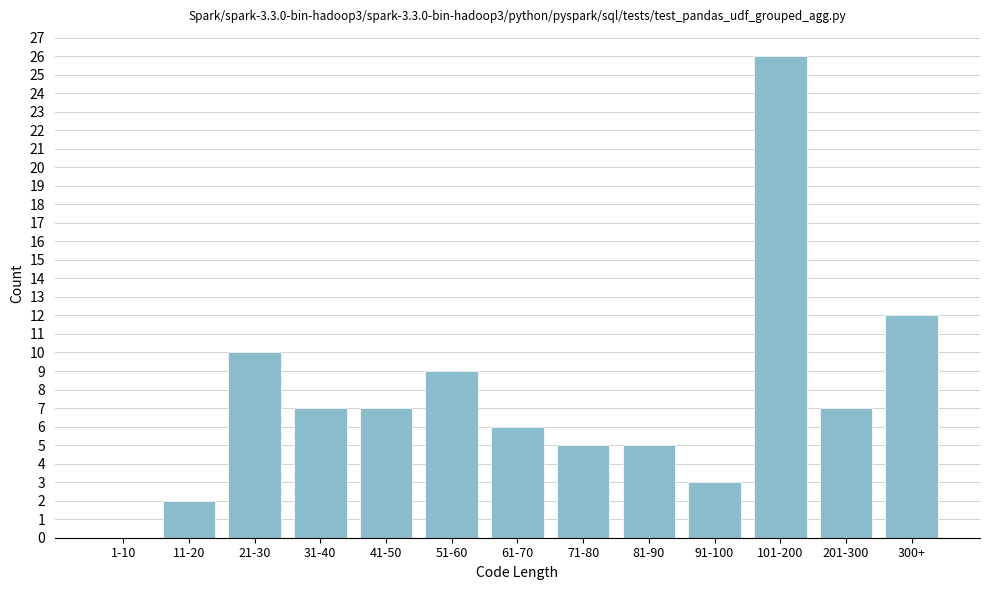

Reading right to left, transcribe all the data shown in this chart.

300+=12	201-300=7	101-200=26	91-100=3	81-90=5	71-80=5	61-70=6	51-60=9	41-50=7	31-40=7	21-30=10	11-20=2	1-10=0